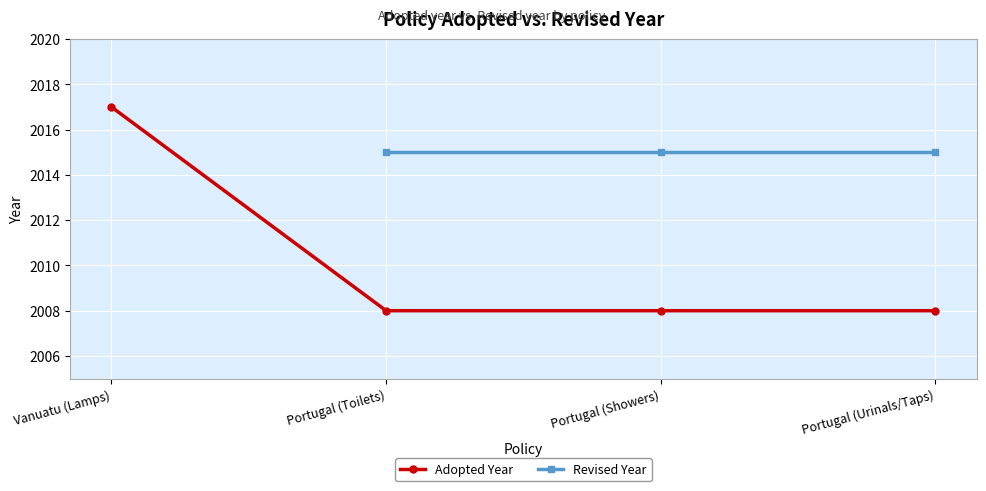

True or false: there are more than 2 points higher than both neighbors.

False